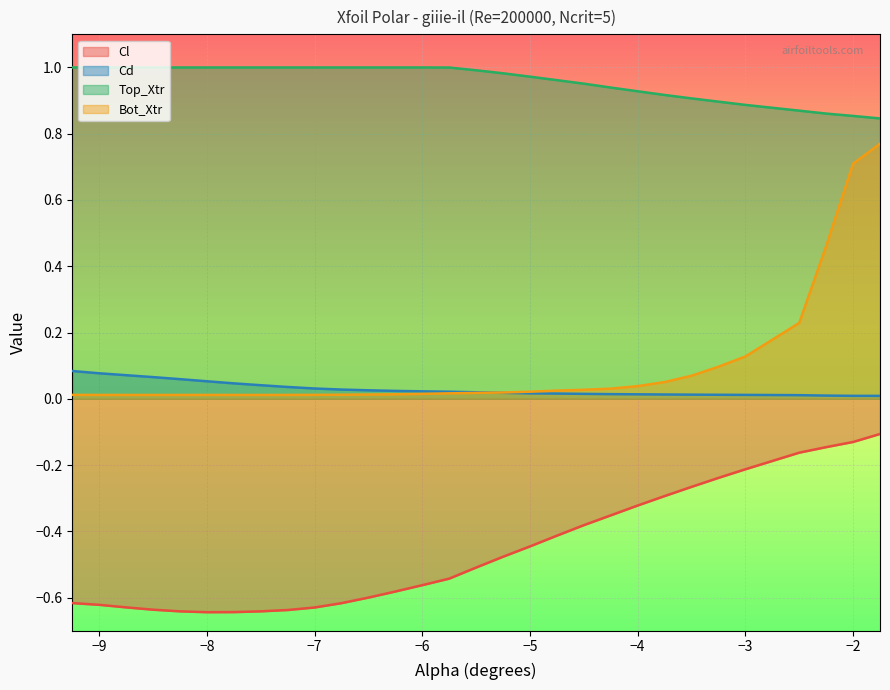

What is the maximum value shown in the chart?

1.0